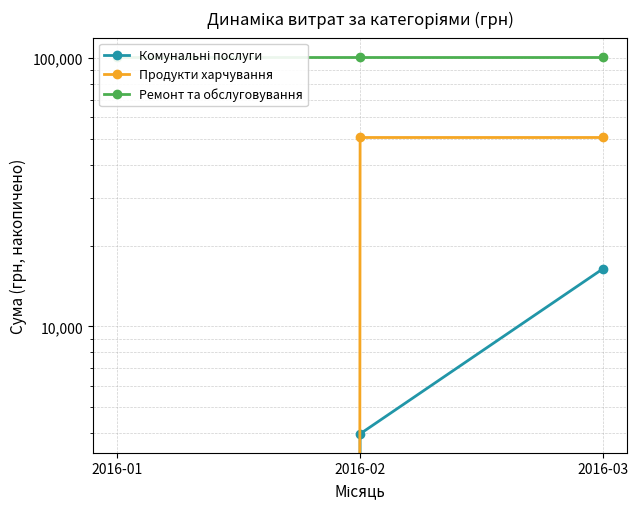

At which label is Продукти харчування closest to 25267?

2016-01